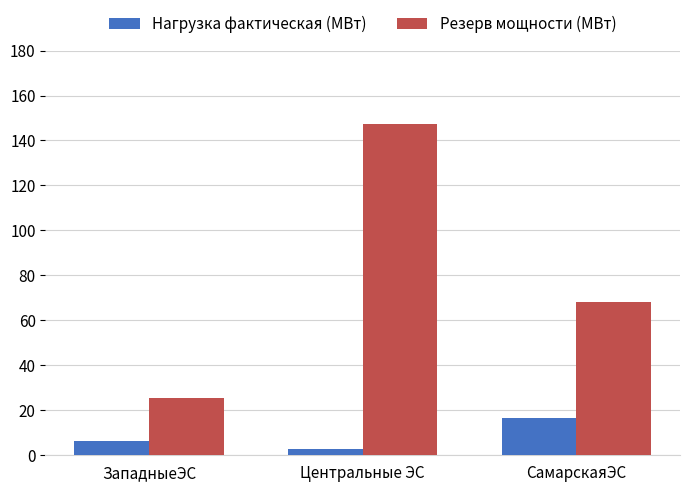

Reading right to left, transcribe all the data shown in this chart.

Нагрузка фактическая (МВт): СамарскаяЭС=16.7	Центральные ЭС=2.8	ЗападныеЭС=6.6
Резерв мощности (МВт): СамарскаяЭС=68.3	Центральные ЭС=147.3	ЗападныеЭС=25.3